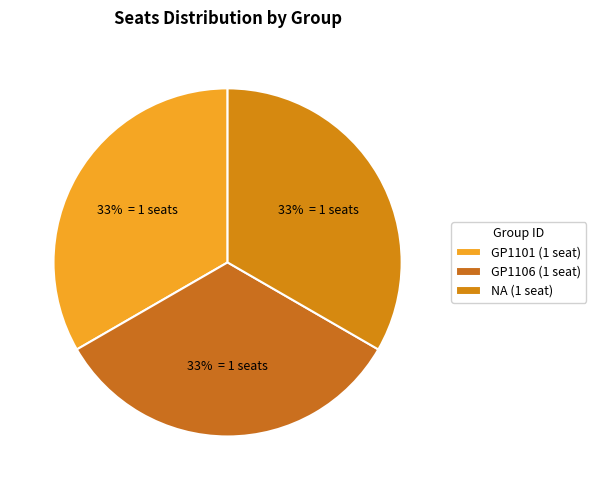

Count the number of slices in the pie.

3